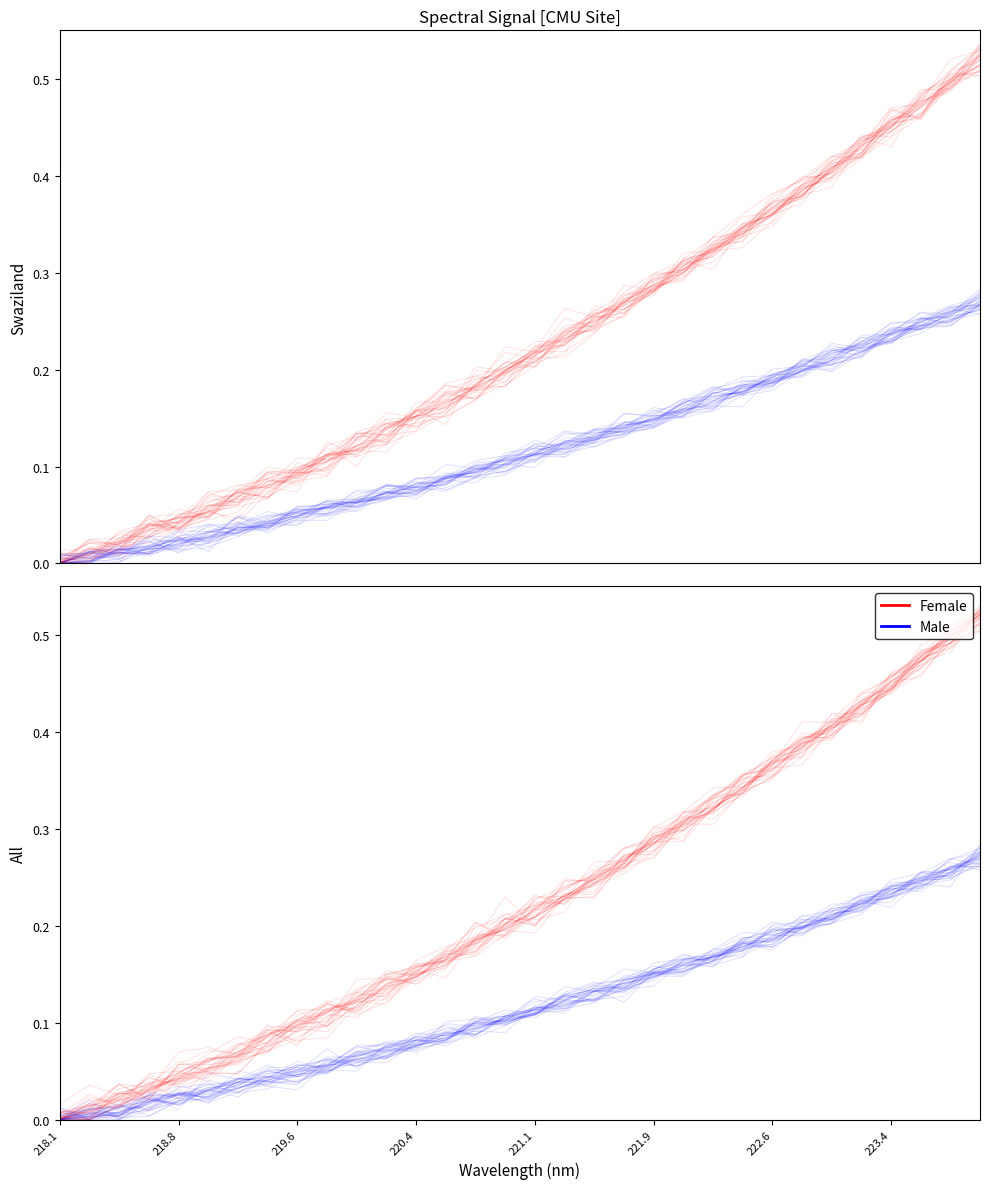

The Female series shows 0.1 at 21. True or false?

False